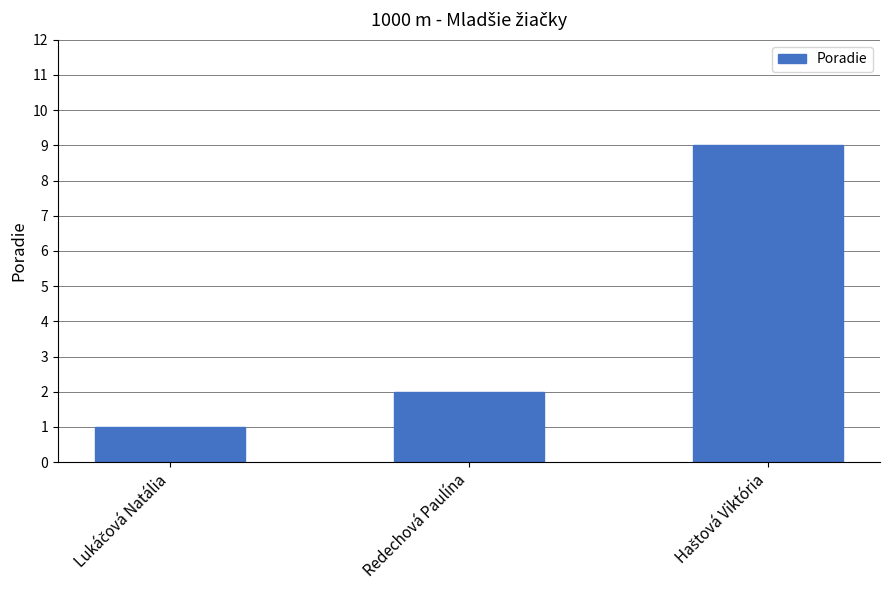

Where is the data nearest to the value 5?

Redechová Paulína